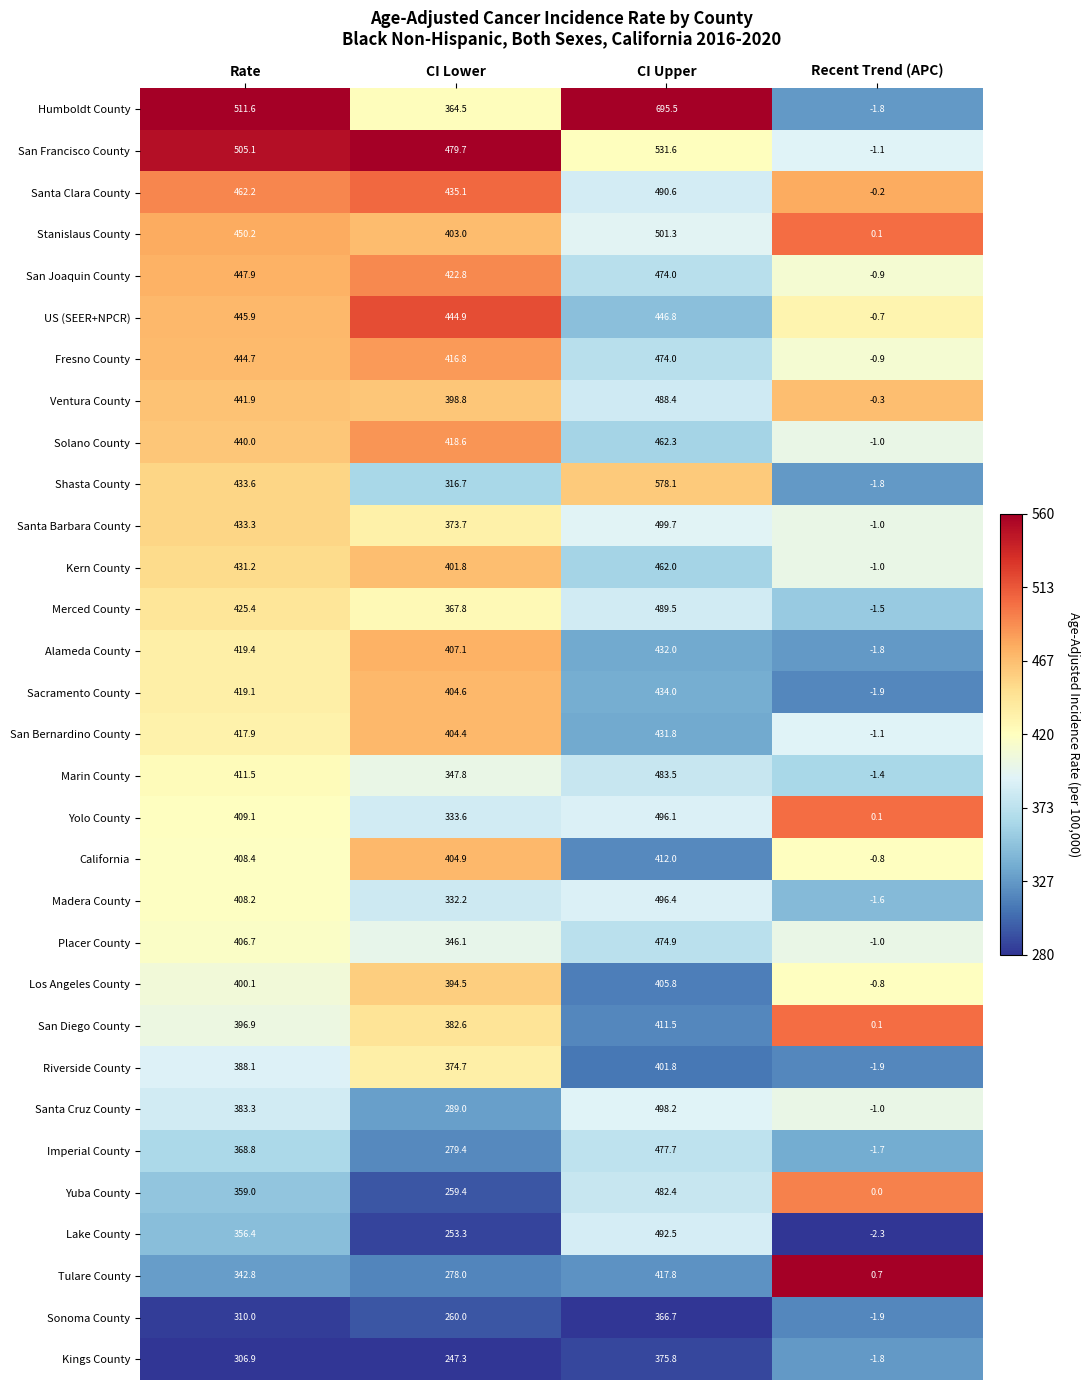

Count the number of categories in the chart.

4